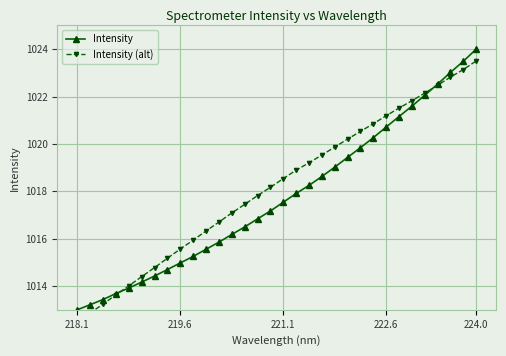

What is the maximum value for Intensity?

1024.0